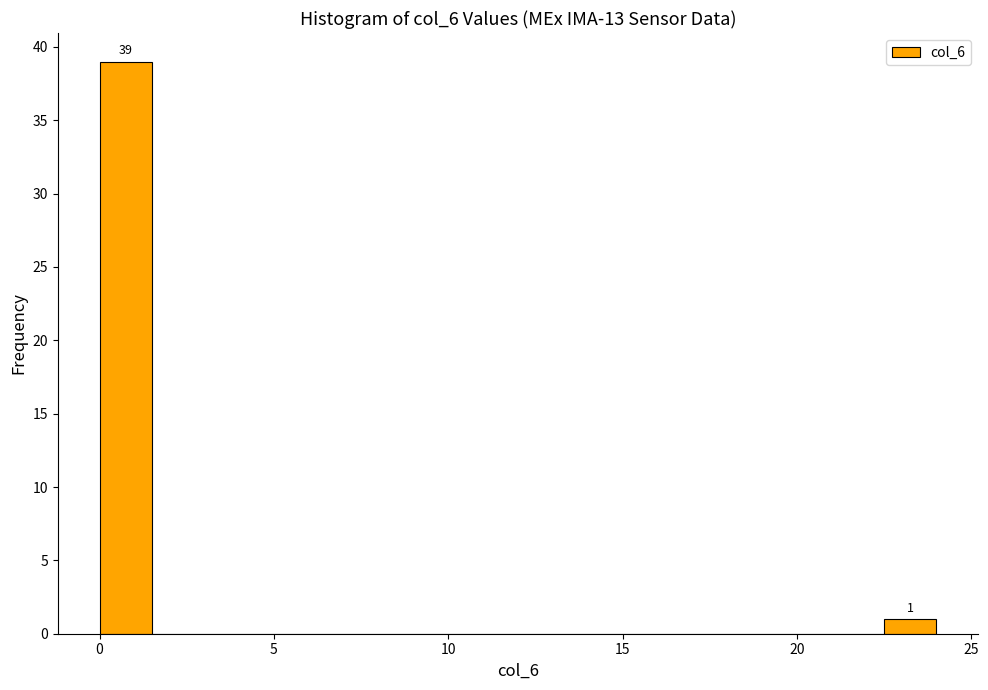

Around what value on the x-axis is the tallest bar? Give the approximate position of its centre, as read against the axis.

1.0